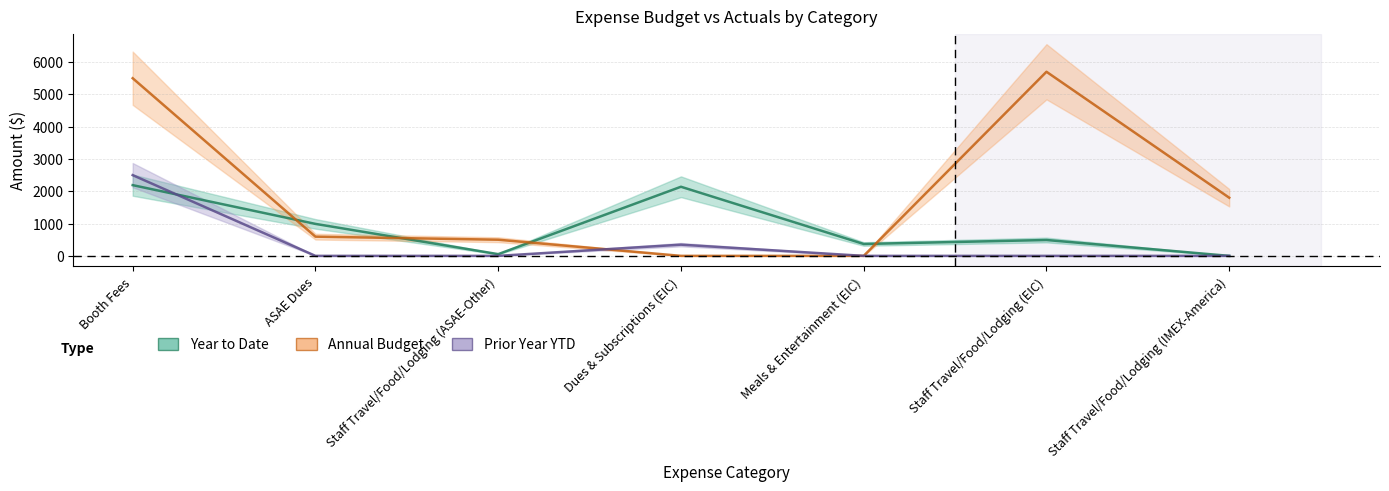

How many lines are shown in the chart?

3